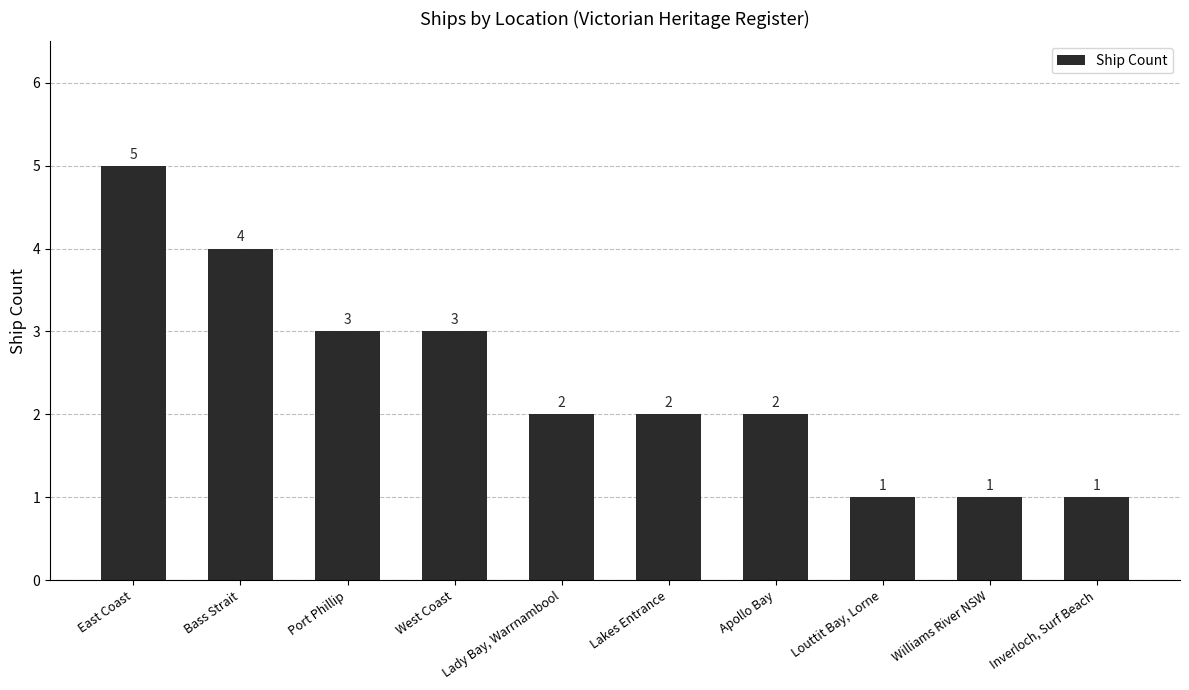

Are the bars grouped side by side (vs. stacked)?

No